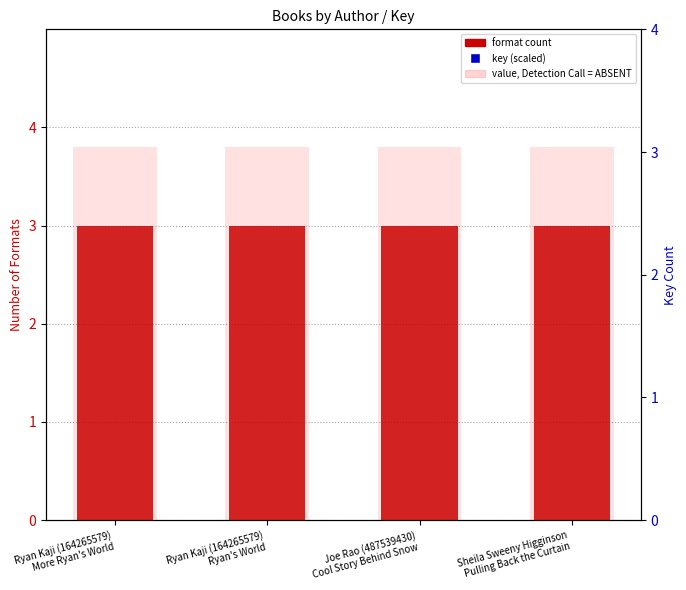

Which series reaches the minimum Y coordinate?

format count